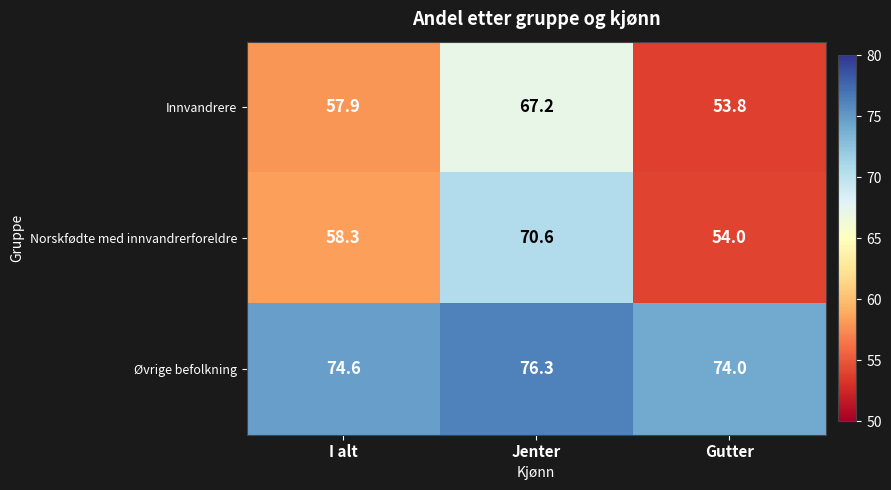

What is the total value across all series at Gutter?

181.8